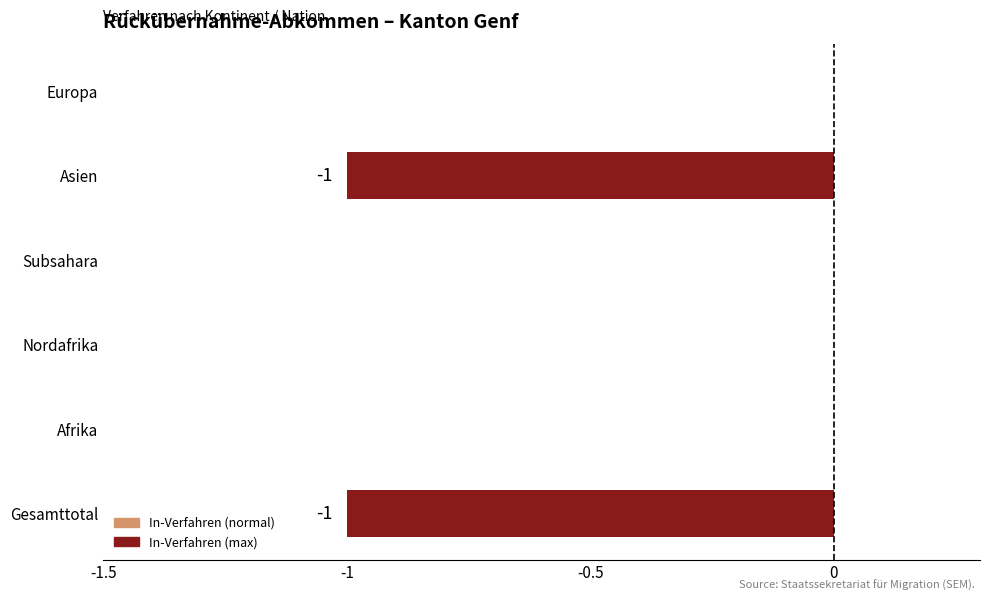

Reading bottom to top, list all the values displayed in this chart.

Gesamttotal=-1	Afrika=0	Nordafrika=0	Subsahara=0	Asien=-1	Europa=0